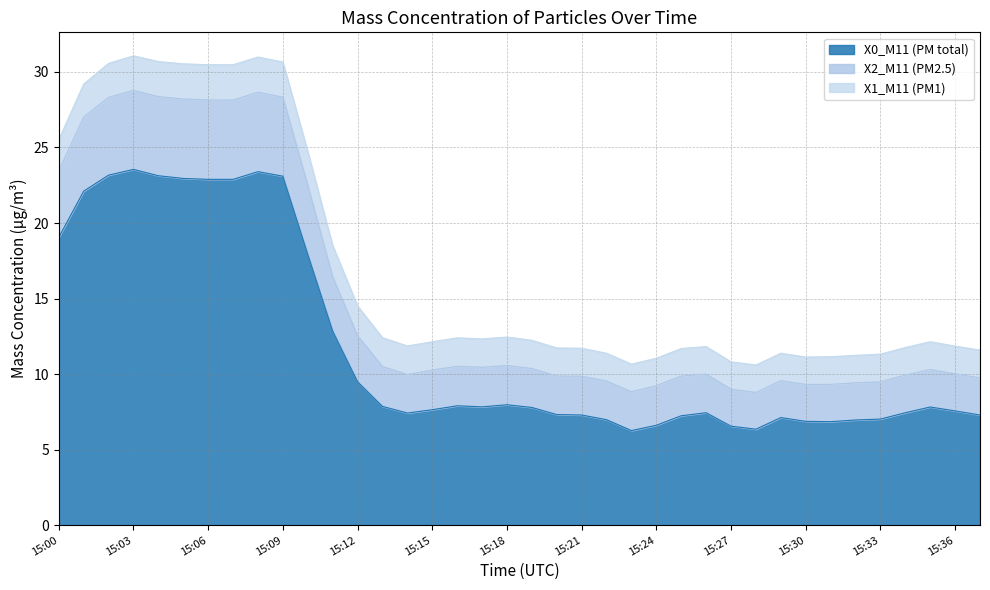

What is the total value across all series at 15:33?

11.3